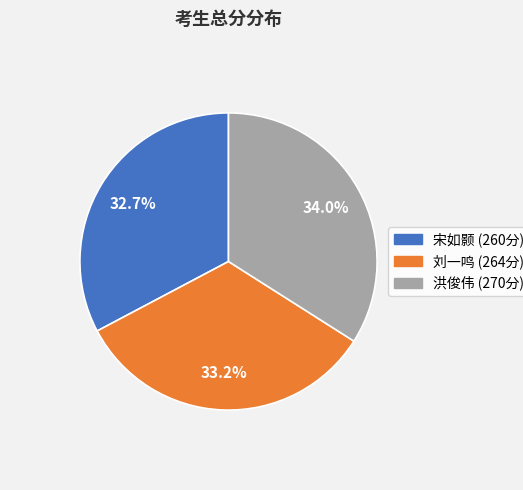

Which slice is the largest?

洪俊伟